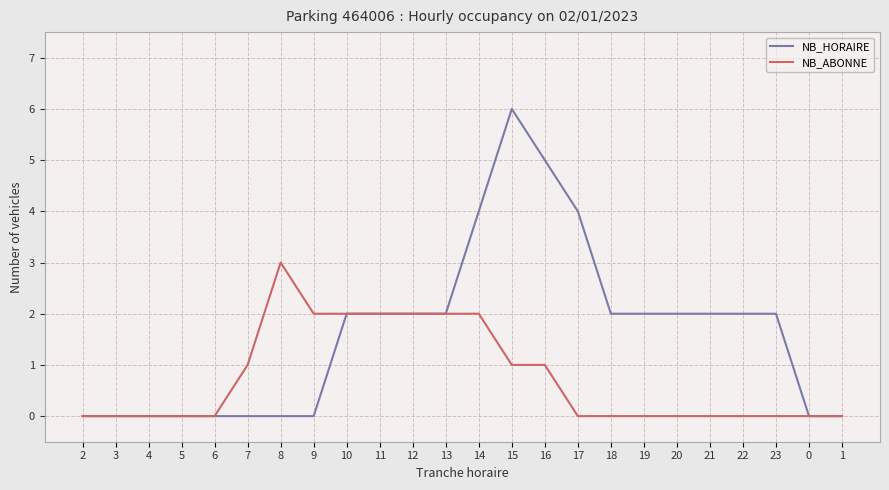

Reading left to right, list all the values displayed in this chart.

NB_HORAIRE: 0	0	0	0	0	0	0	0	2	2	2	2	4	6	5	4	2	2	2	2	2	2	0	0
NB_ABONNE: 0	0	0	0	0	1	3	2	2	2	2	2	2	1	1	0	0	0	0	0	0	0	0	0